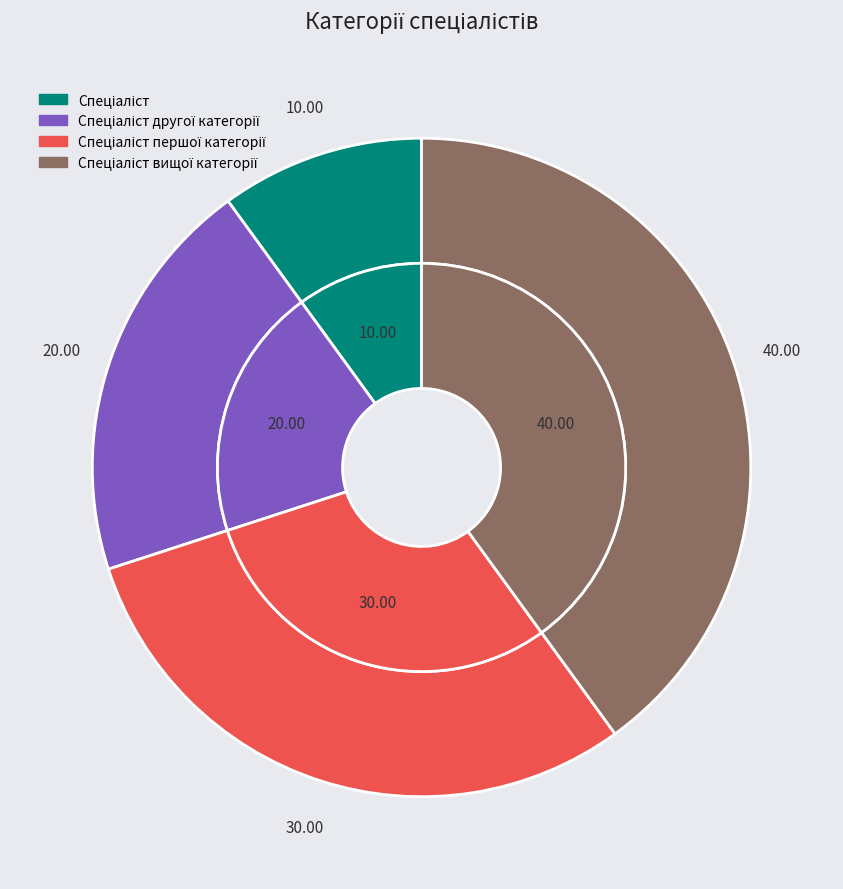

To the nearest percent, what portion does Спеціаліст represent?

10%